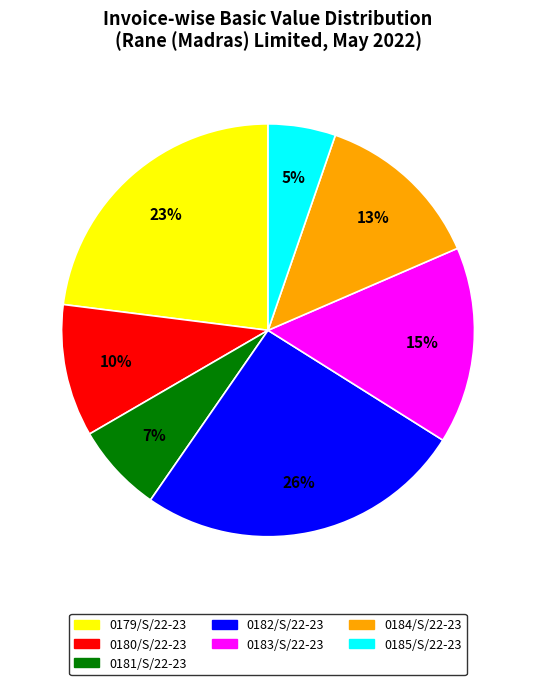

Is it true that 0184/S/22-23 is 8% of the pie?

False